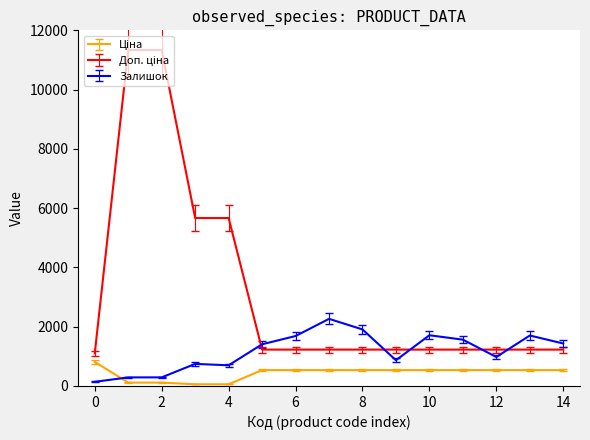

What is the greatest value displayed?

11334.0